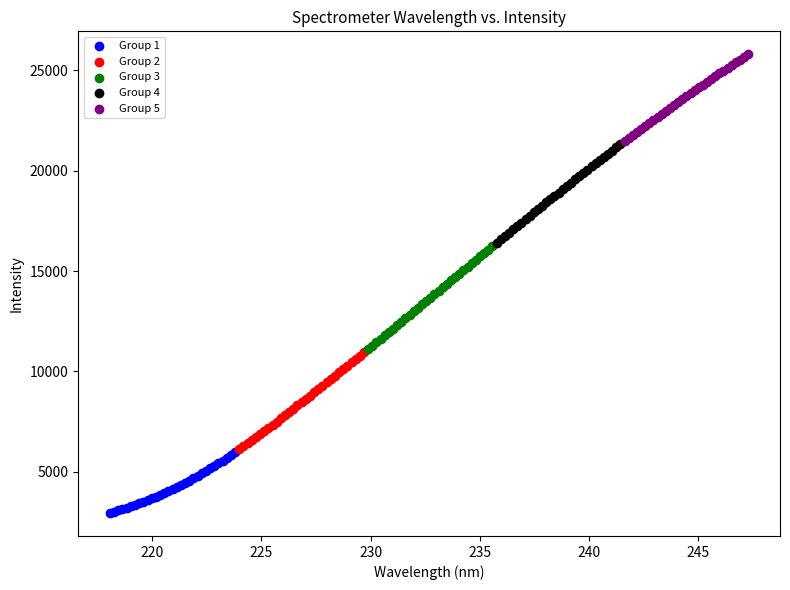

Which series reaches the minimum Y coordinate?

Group 1